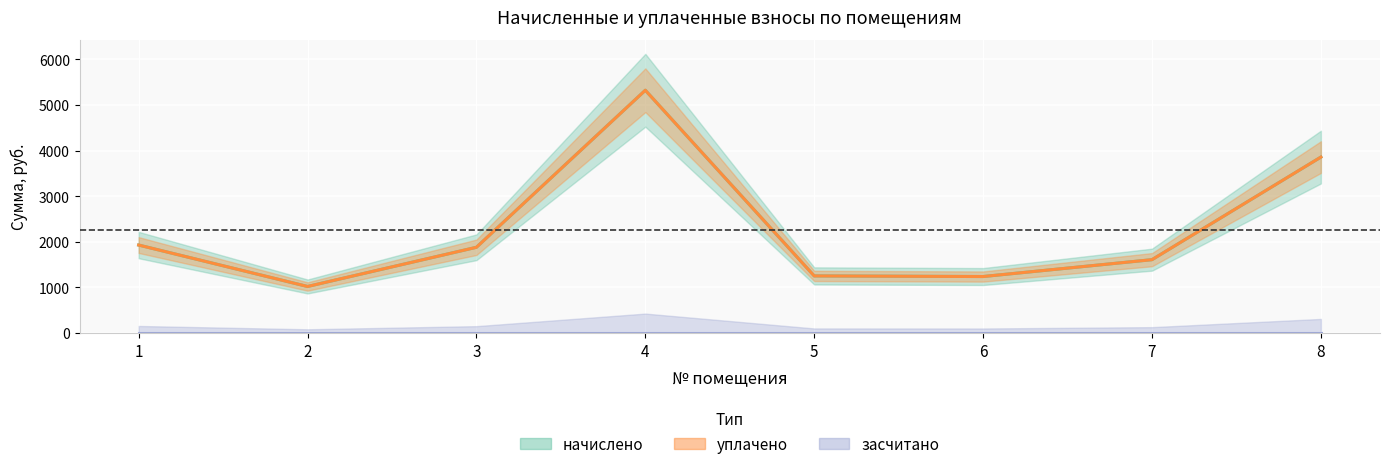

At which category is the sum across all series the highest?

4